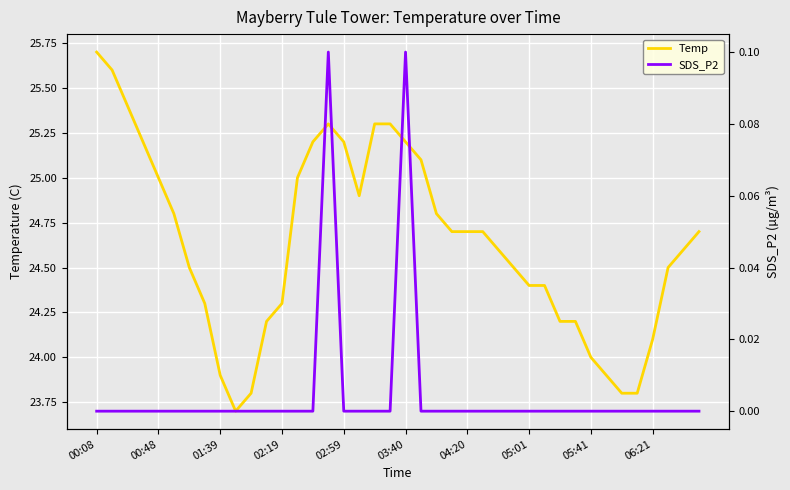

True or false: Temp has more than 2 points higher than both neighbors.

False